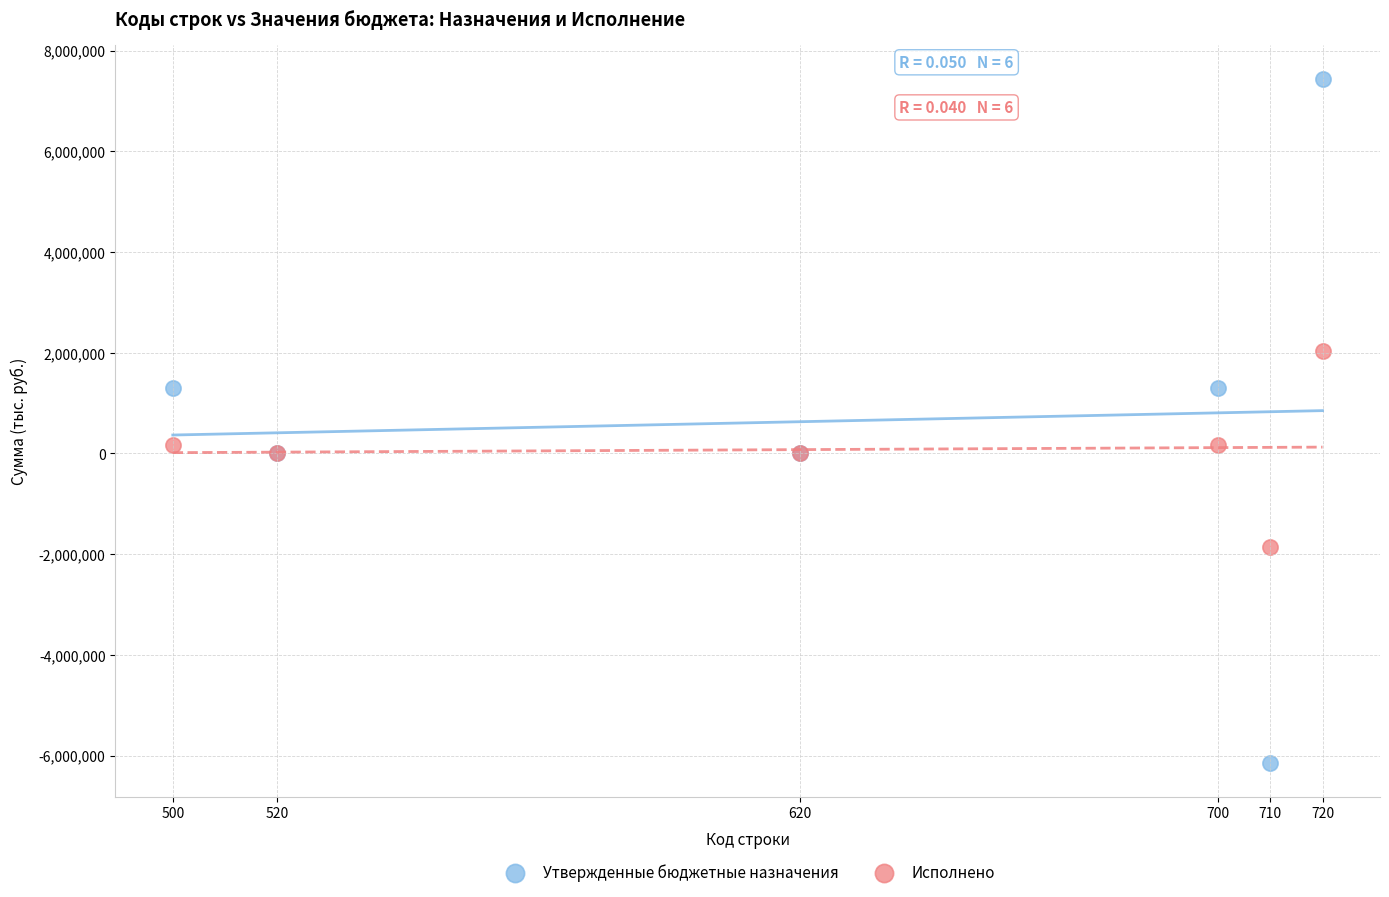

Which series contains the lowest Y value?

Утвержденные бюджетные назначения